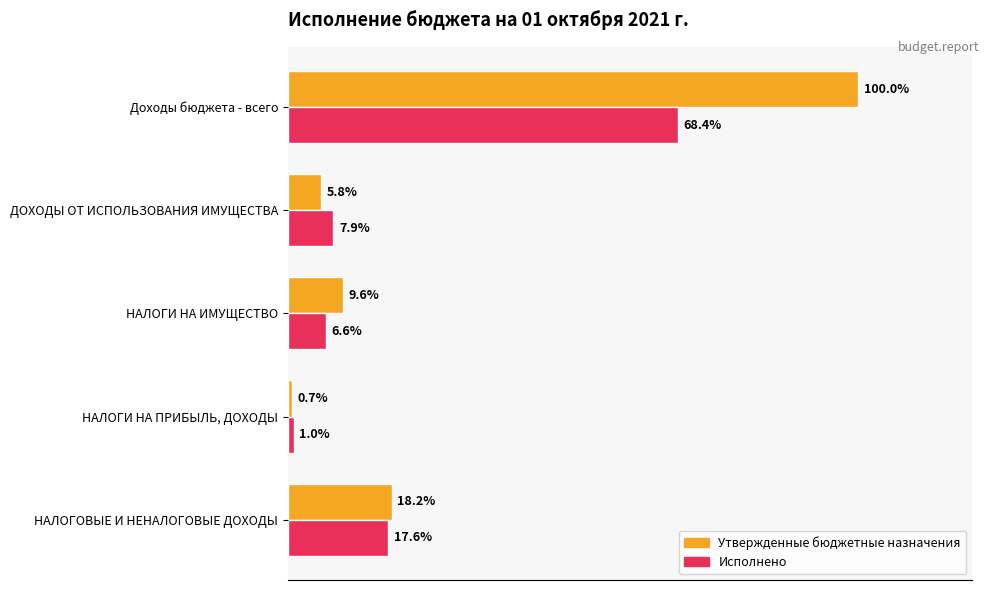

Reading left to right, what are all the values shown in this chart?

Утвержденные бюджетные назначения: 1496342.0	57557.0	787034.0	477751.0	8236803.0
Исполнено: 1449964.5	79299.4	544574.3	652839.2	5634816.7